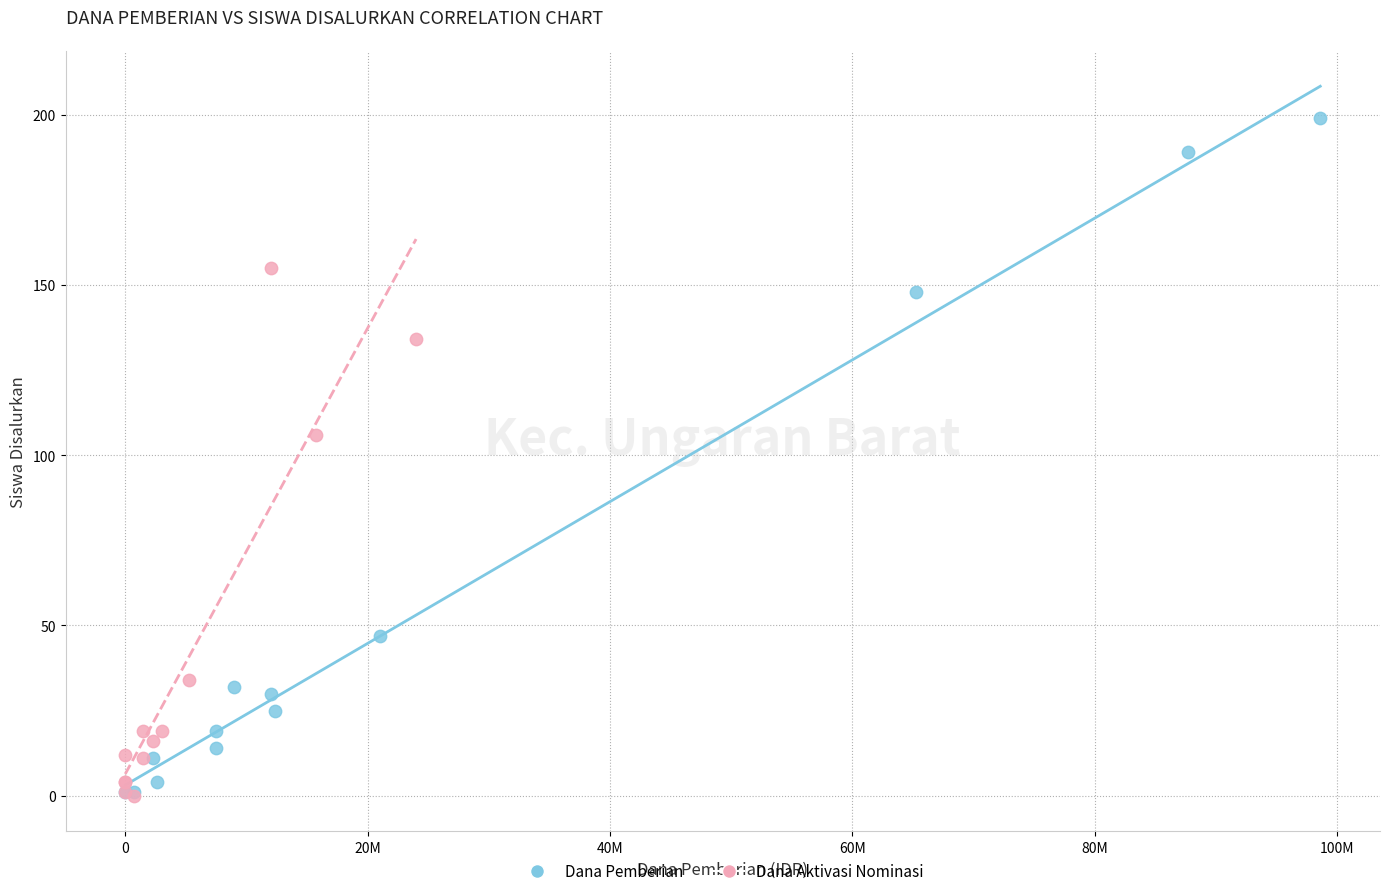

Which series reaches the maximum Y coordinate?

Dana Pemberian